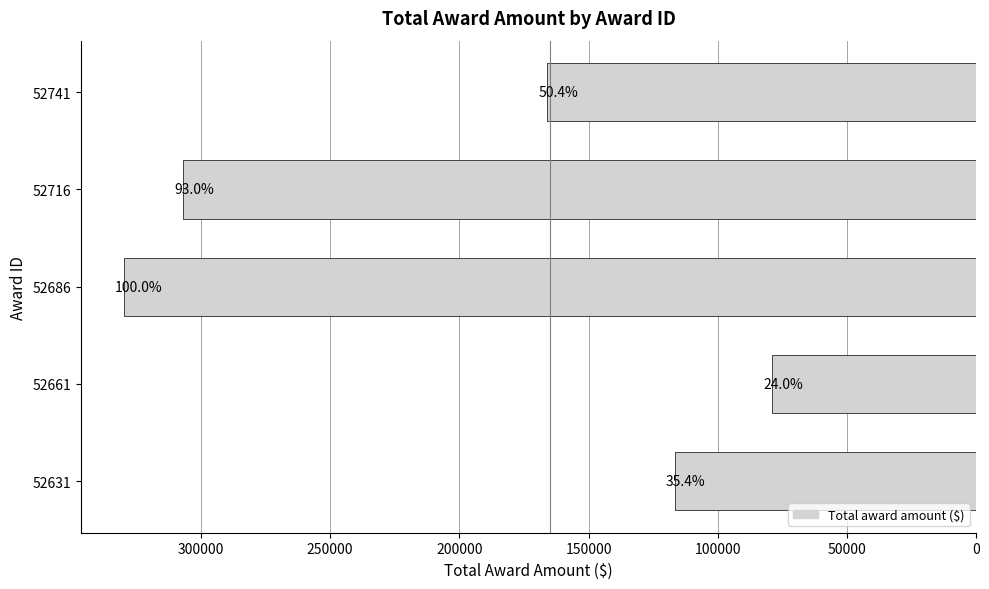

How many bars are there in total?

5